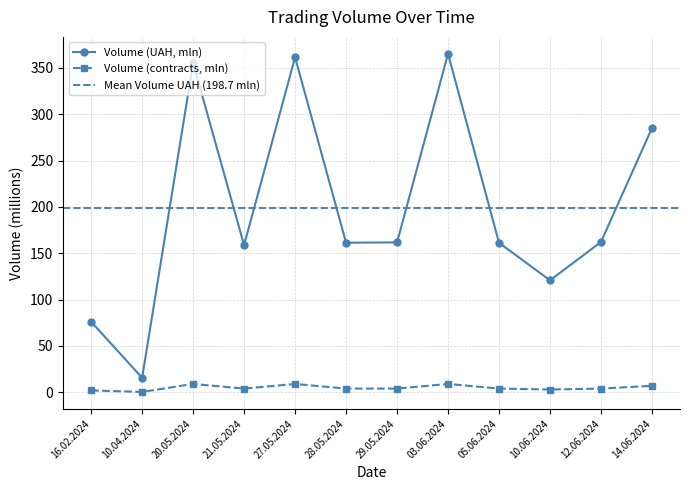

Reading right to left, list all the values displayed in this chart.

Volume (UAH): 14.06.2024=285.0	12.06.2024=162.1	10.06.2024=120.8	05.06.2024=161.3	03.06.2024=365.1	29.05.2024=161.7	28.05.2024=161.3	27.05.2024=361.3	21.05.2024=158.8	20.05.2024=355.1	10.04.2024=15.6	16.02.2024=76.1
Volume (contracts): 14.06.2024=7.0	12.06.2024=4.0	10.06.2024=3.0	05.06.2024=4.0	03.06.2024=9.0	29.05.2024=4.0	28.05.2024=4.0	27.05.2024=9.0	21.05.2024=4.0	20.05.2024=9.0	10.04.2024=0.4	16.02.2024=2.0